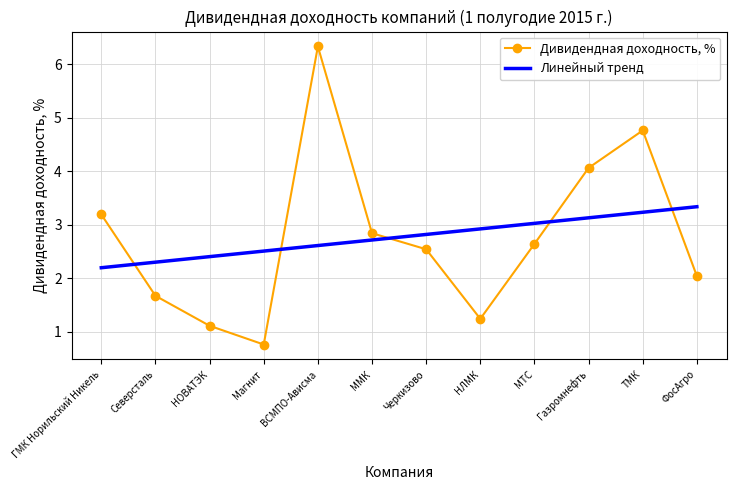

List the labels in order of Линейный тренд value, smallest first.

ГМК Норильский Никель, Северсталь, НОВАТЭК, Магнит, ВСМПО-Ависма, ММК, Черкизово, НЛМК, МТС, Газромнефть, ТМК, ФосАгро